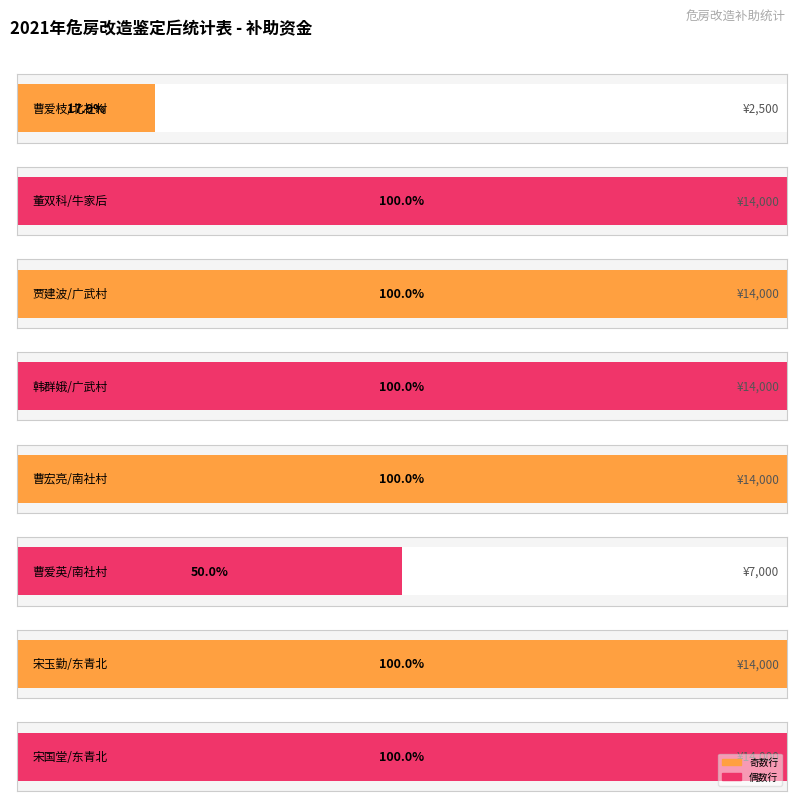

Where is the data nearest to the value 8250?

曹爱英/南社村